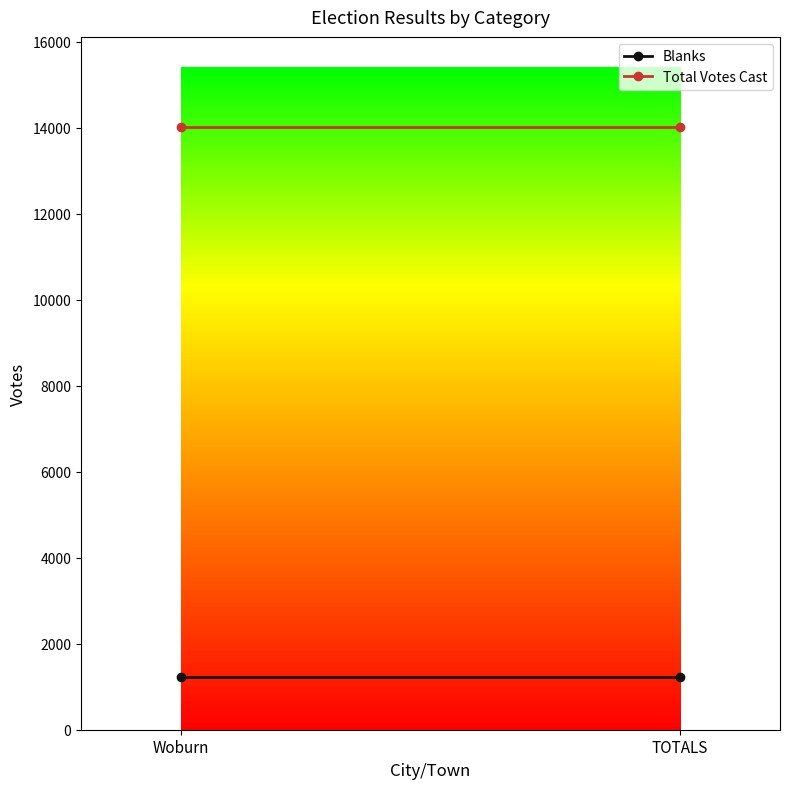

Reading left to right, what are all the values shown in this chart?

Blanks: 1234	1234
Total Votes Cast: 14008	14008